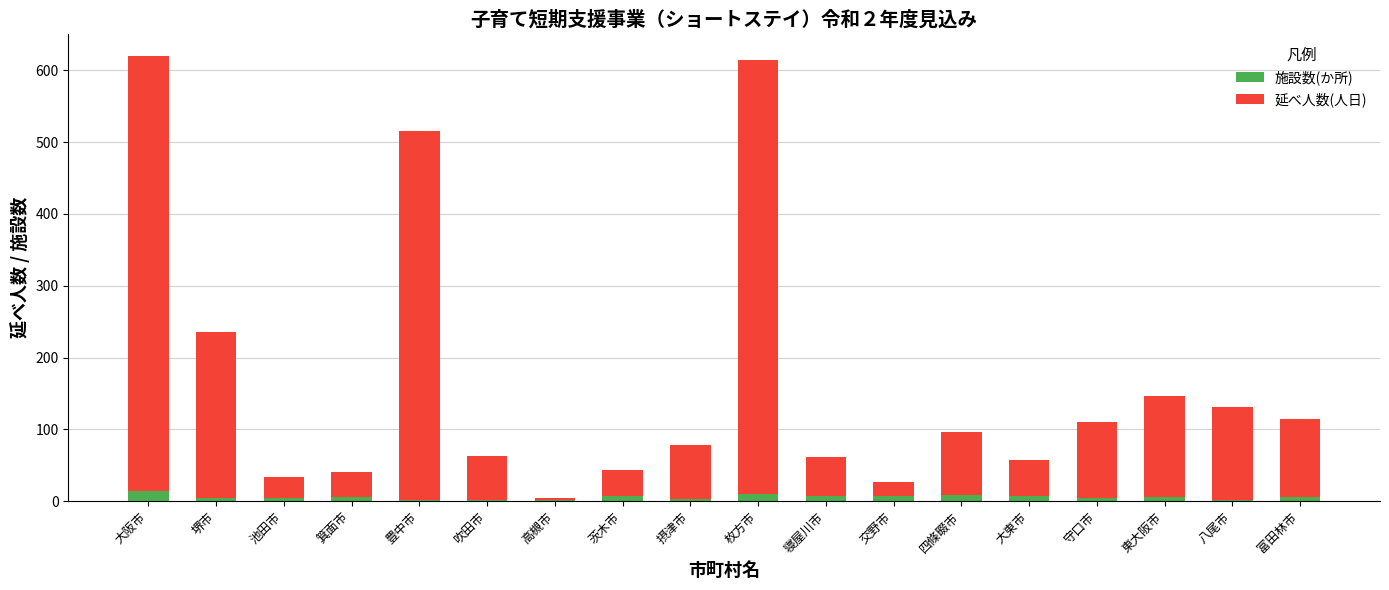

What is the sum of all 施設数(か所) values?

100